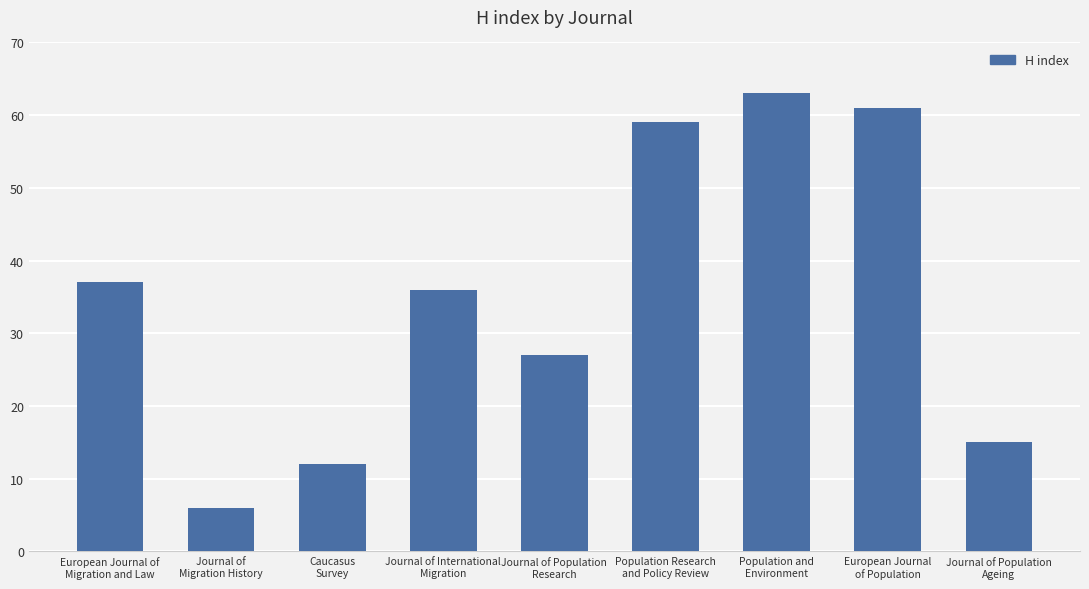

What is the sum of all values?

316